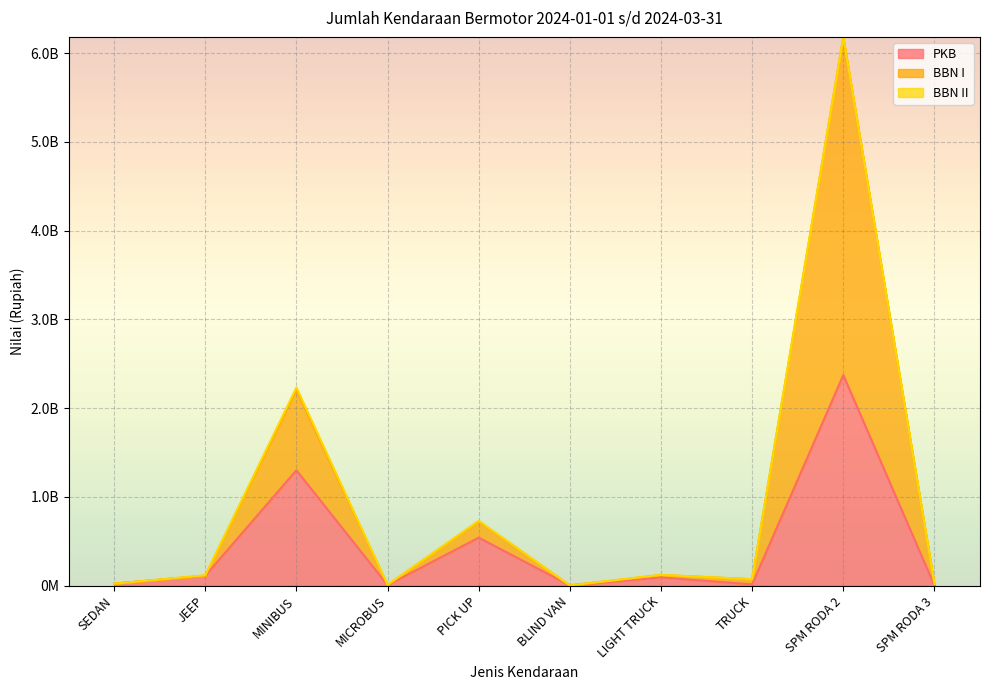

True or false: PKB and BBN I cross at least once.

False